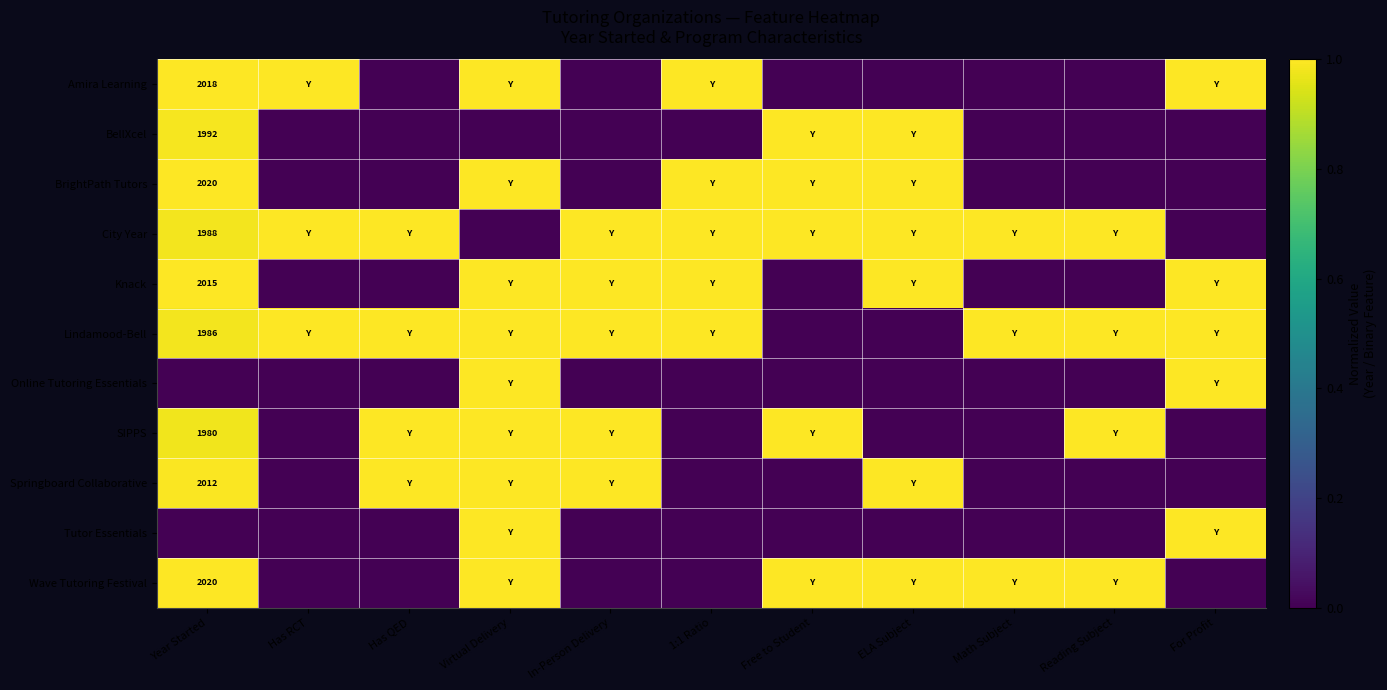

The BrightPath Tutors series shows 2020 at Year Started. True or false?

True